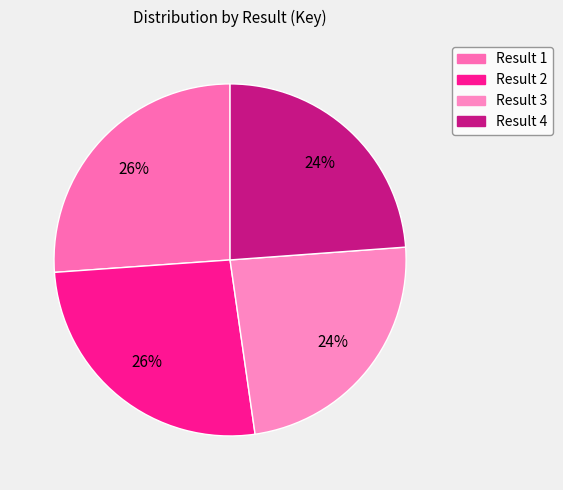

Count the number of slices in the pie.

4